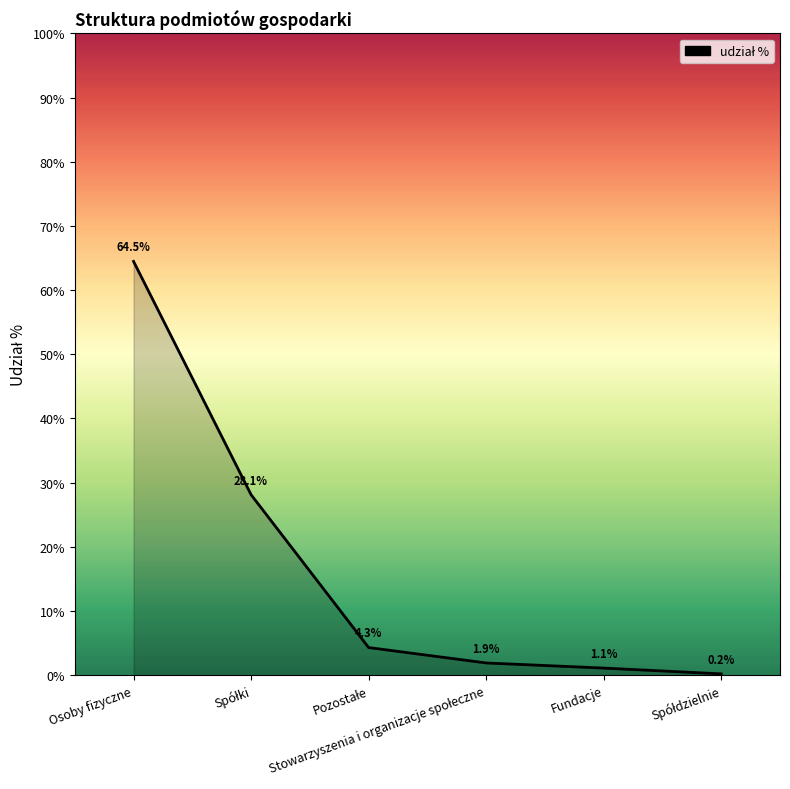

What is the sum of the values at Fundacje and Osoby fizyczne?

65.6